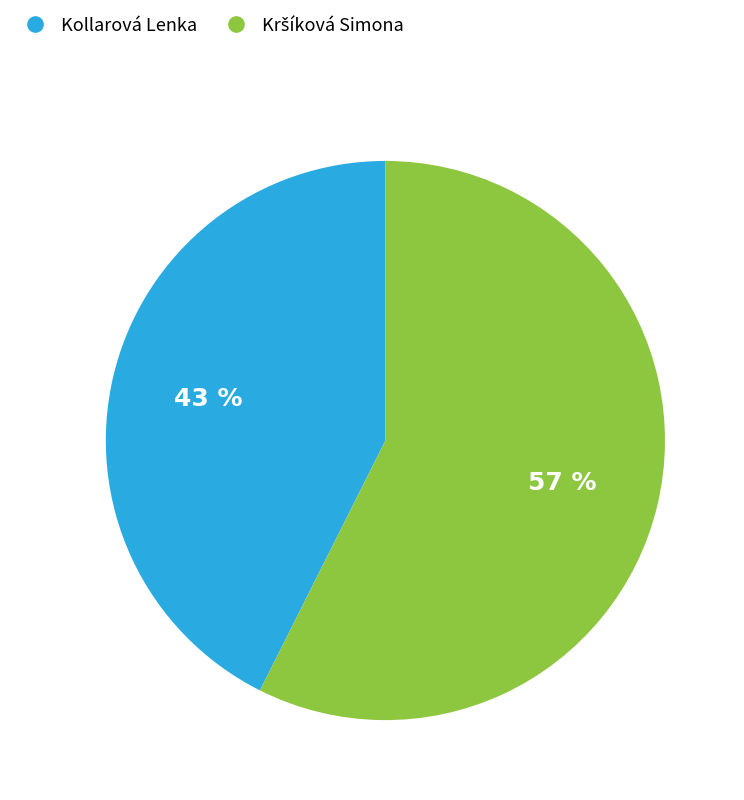

Is there any slice that represents more than half of the pie?

Yes